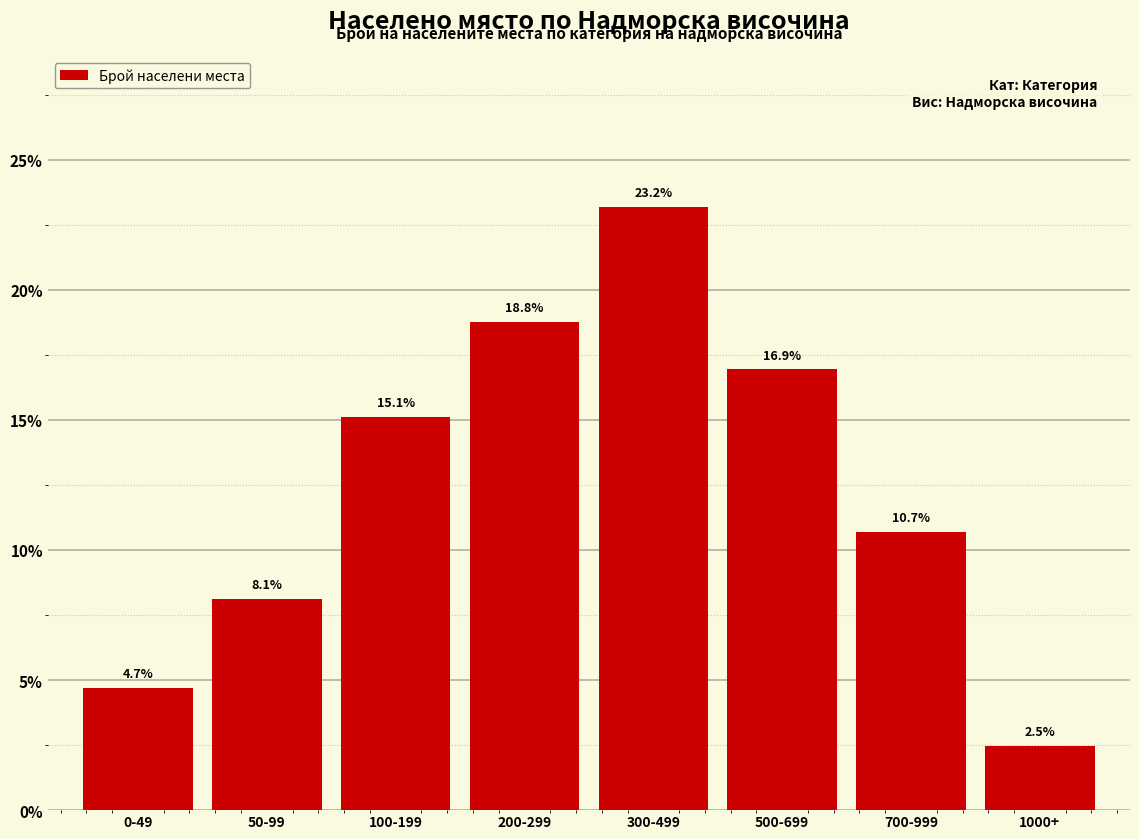

The value at 700-999 is 10.7. True or false?

True